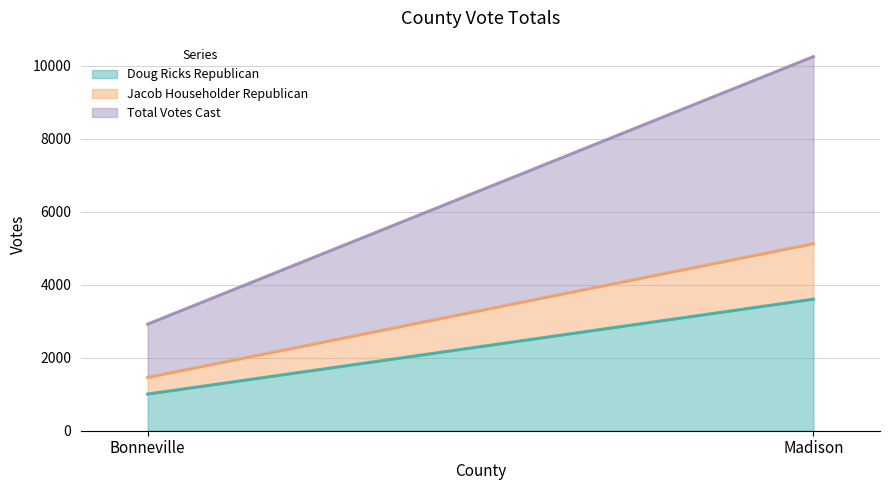

Which series changed the most between Bonneville and Madison?

Total Votes Cast